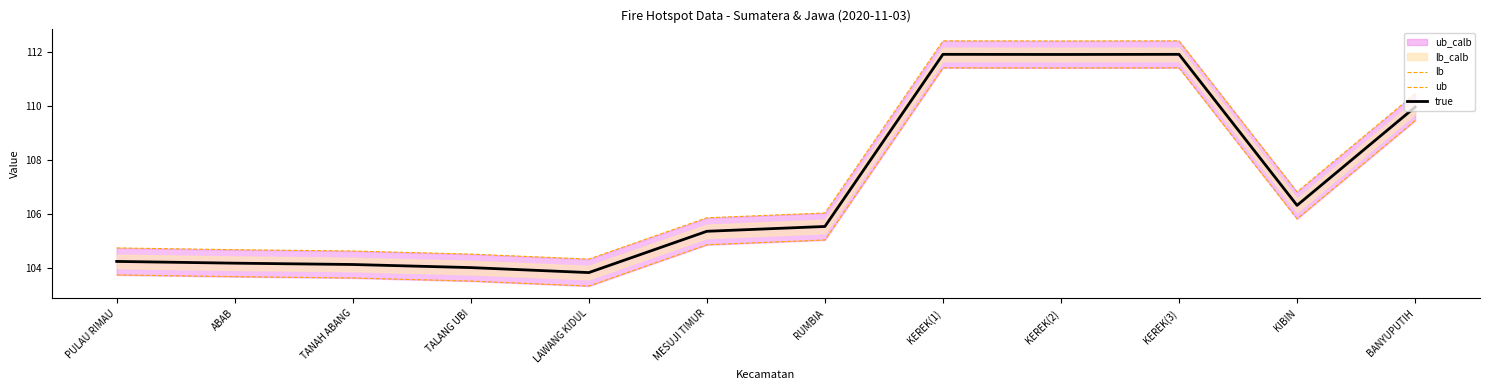

True or false: true and ub intersect in this chart.

False